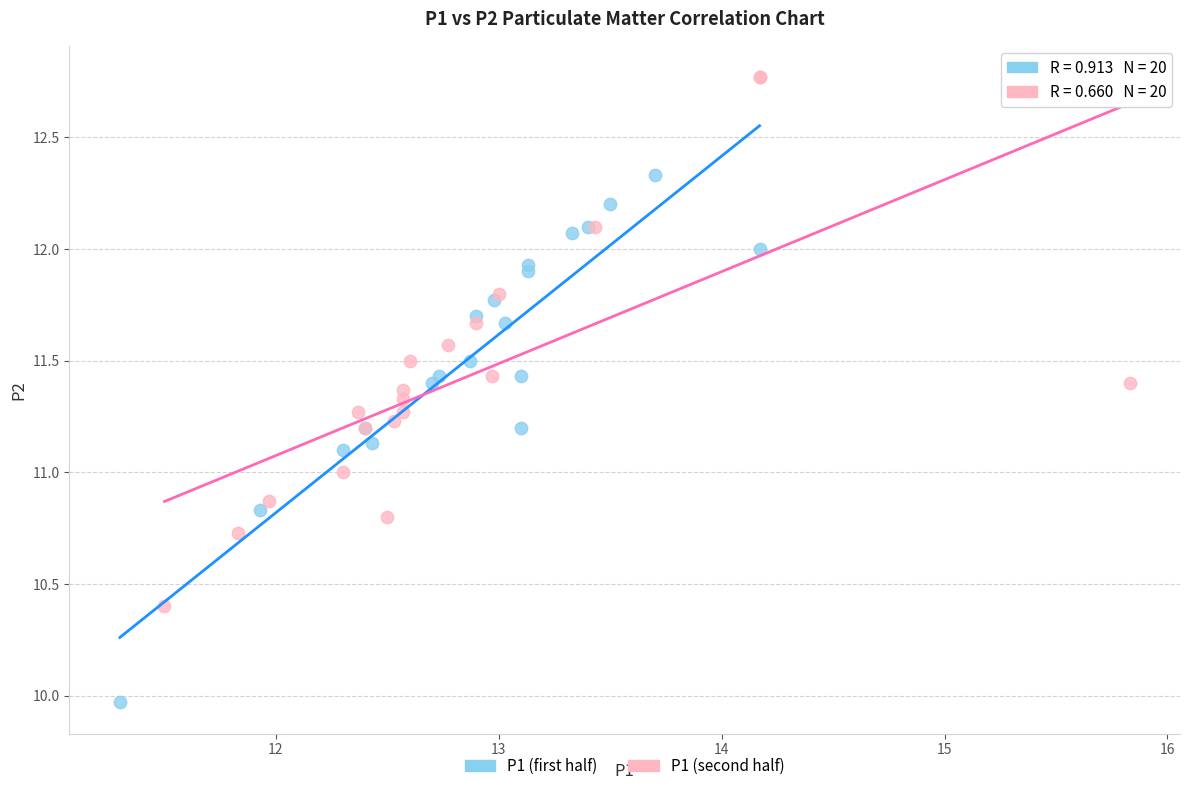

Which series contains the lowest Y value?

P1 (first half)